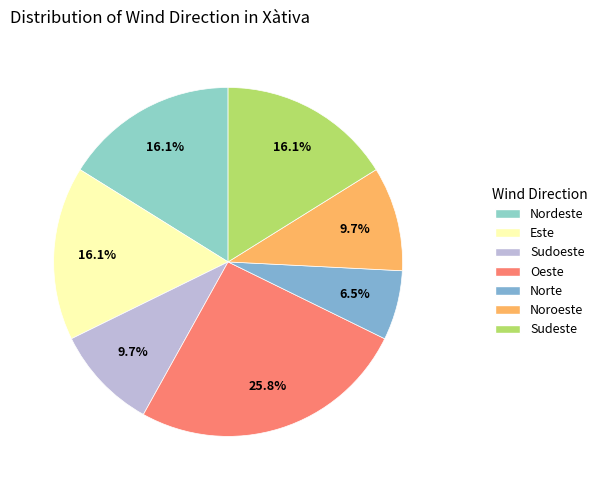

Does Nordeste represent more than half of the total?

No